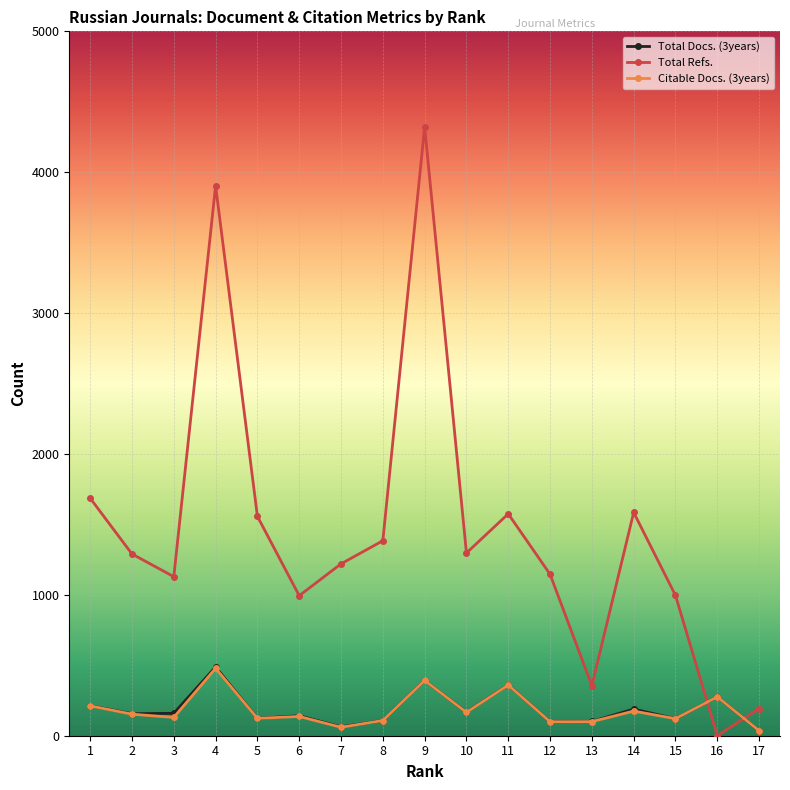

True or false: Total Refs. has more than 2 points higher than both neighbors.

True